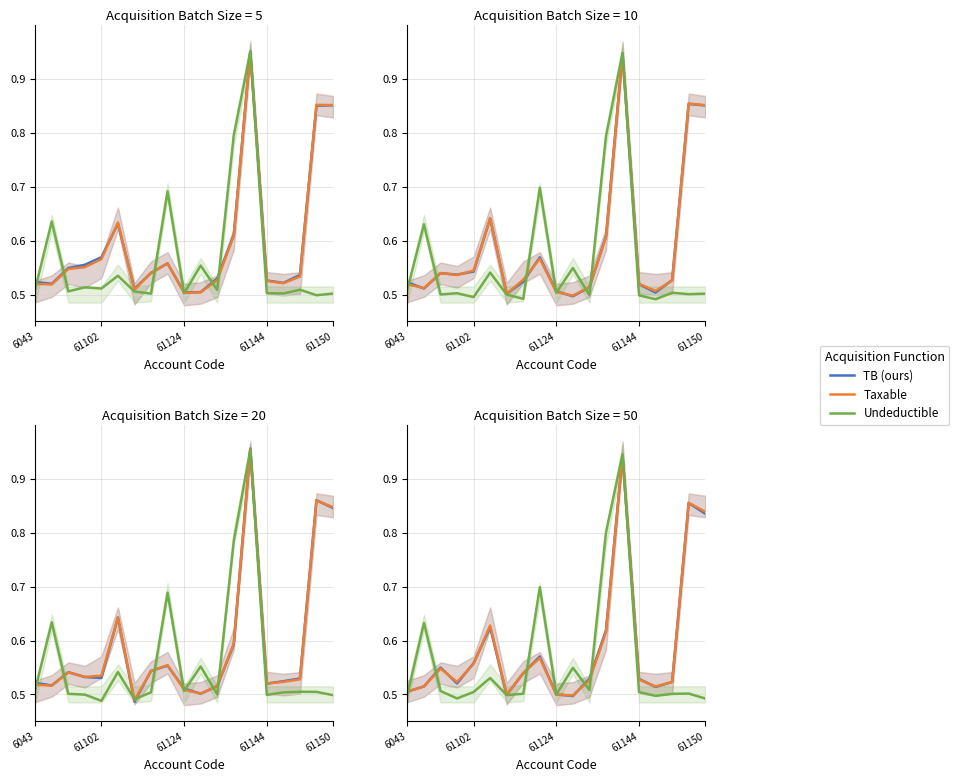

Reading right to left, transcribe all the data shown in this chart.

TB (ours): 0.8	0.9	0.5	0.5	0.5	0.9	0.6	0.5	0.5	0.5	0.6	0.5	0.5	0.6	0.6	0.5	0.5	0.5	0.5
Taxable: 0.8	0.9	0.5	0.5	0.5	0.9	0.6	0.5	0.5	0.5	0.6	0.5	0.5	0.6	0.6	0.5	0.5	0.5	0.5
Undeductible: 0.5	0.5	0.5	0.5	0.5	0.9	0.8	0.5	0.5	0.5	0.7	0.5	0.5	0.5	0.5	0.5	0.5	0.6	0.5